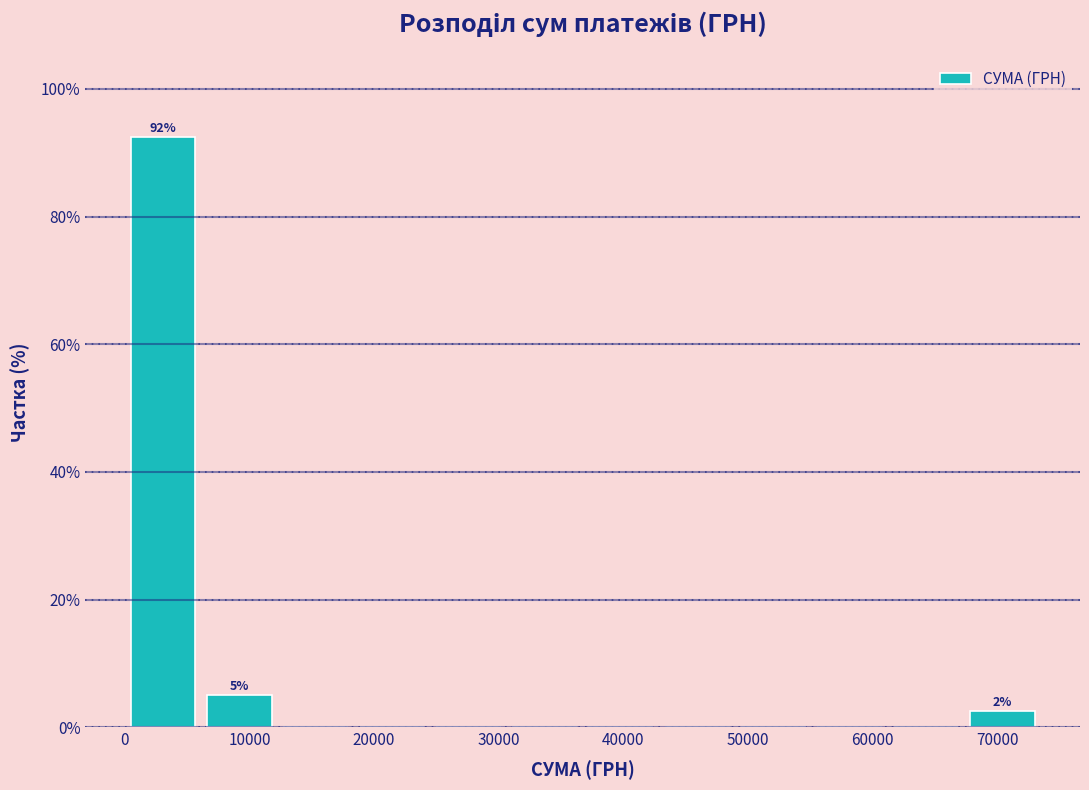

Which range on the x-axis has the tallest bar?

0 to 6000